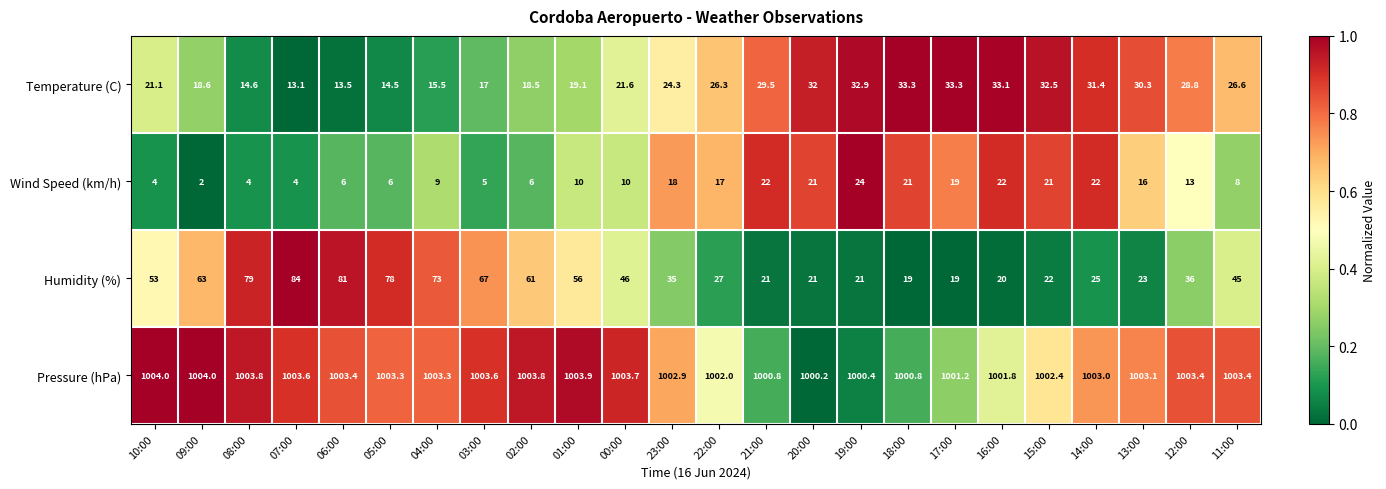

What is the total value across all series at 17:00?

1072.5